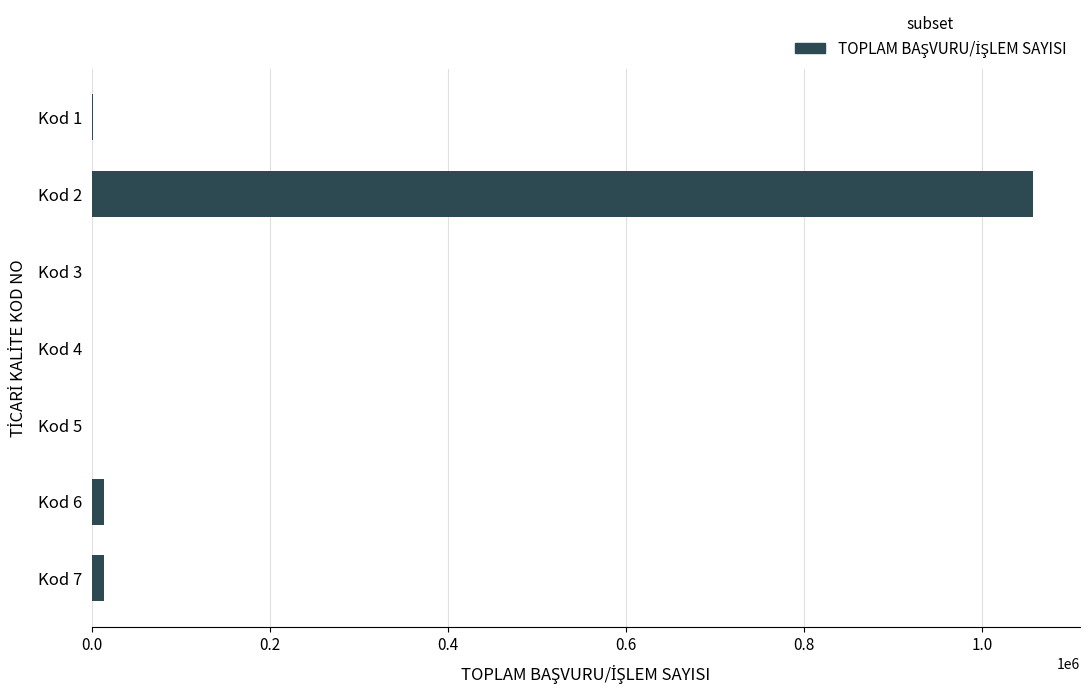

What is the sum of all values?

1084681